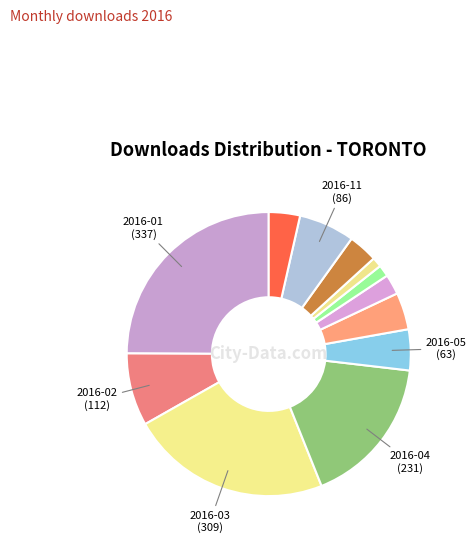

What is the largest slice in the pie chart?

2016-01